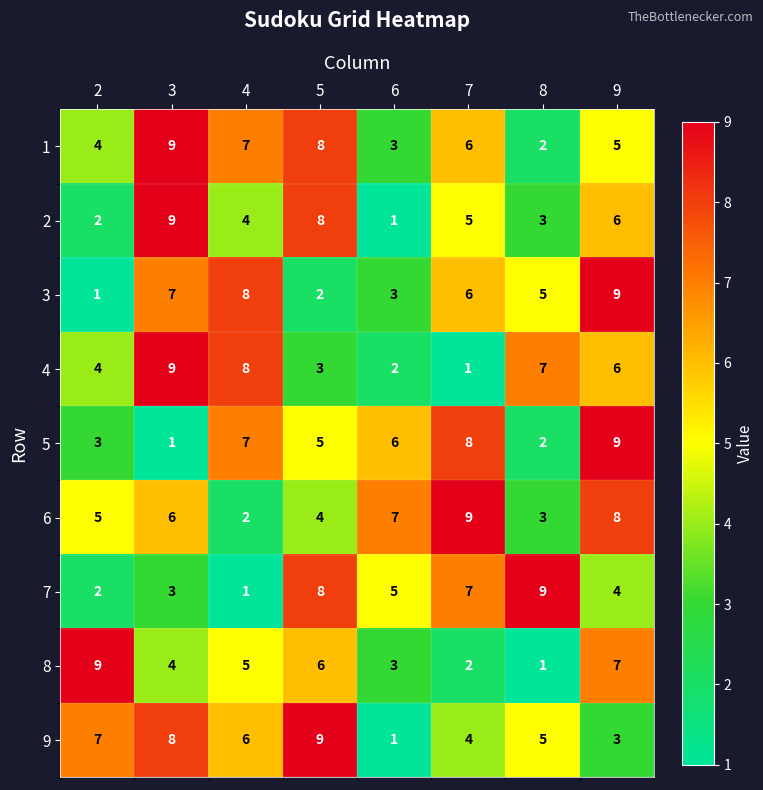

What is the average value of the 1 series?

6